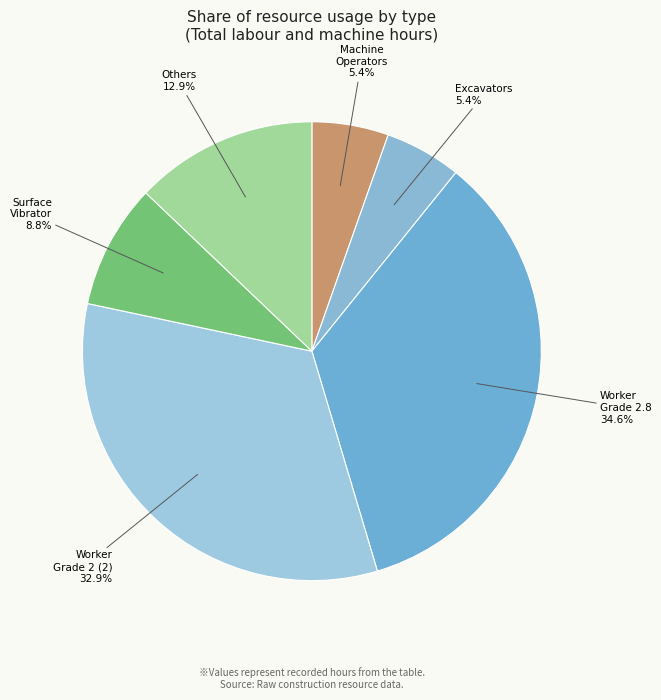

What is the ratio of the value at Excavators to the value at Machine Operators?

1.0